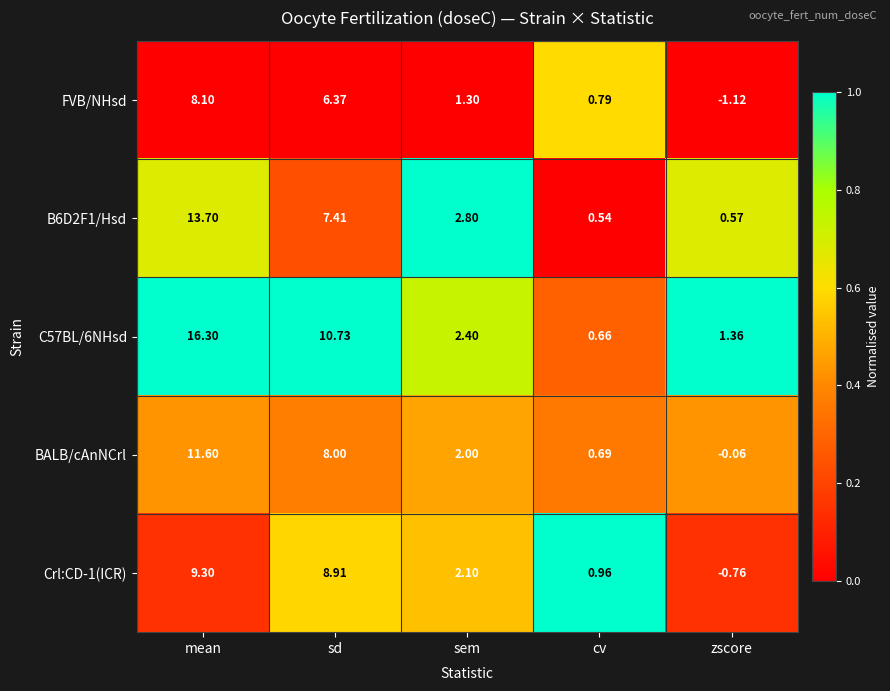

At which label is B6D2F1/Hsd closest to 7?

sd